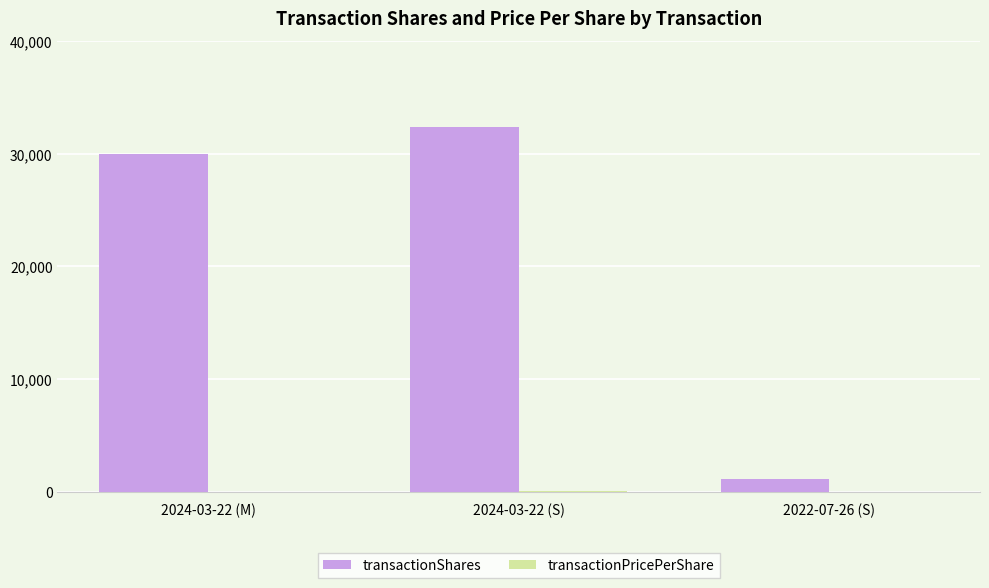

At which label is transactionShares closest to 16755?

2024-03-22 (M)